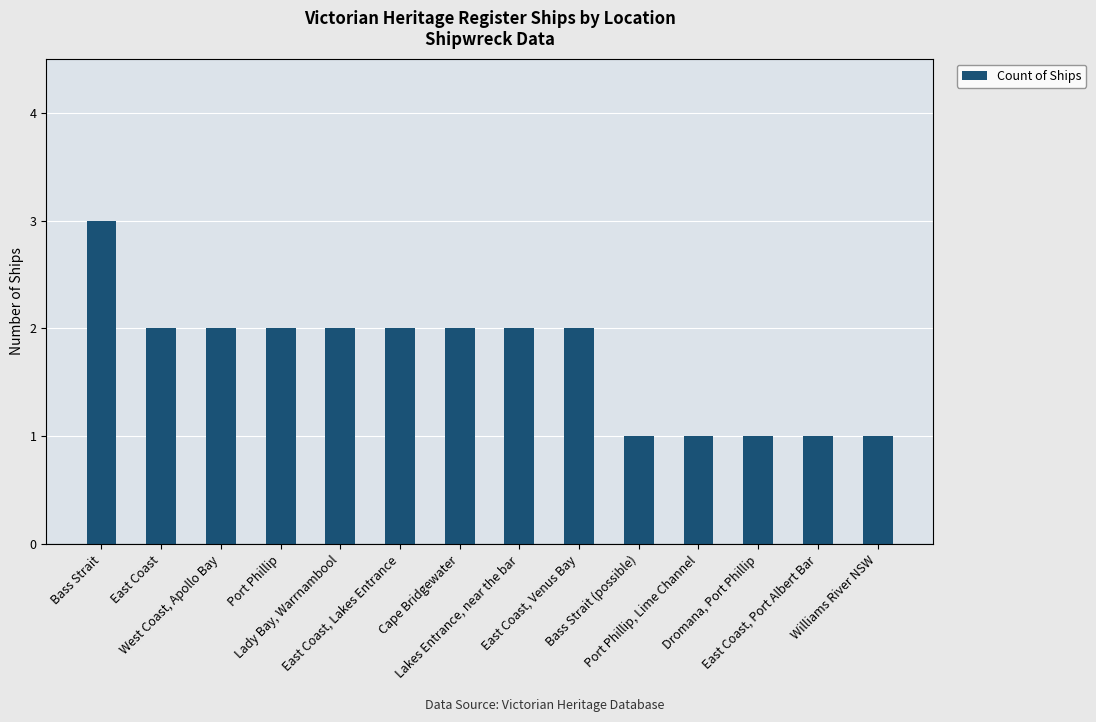

True or false: the data shows 3 at East Coast.

False